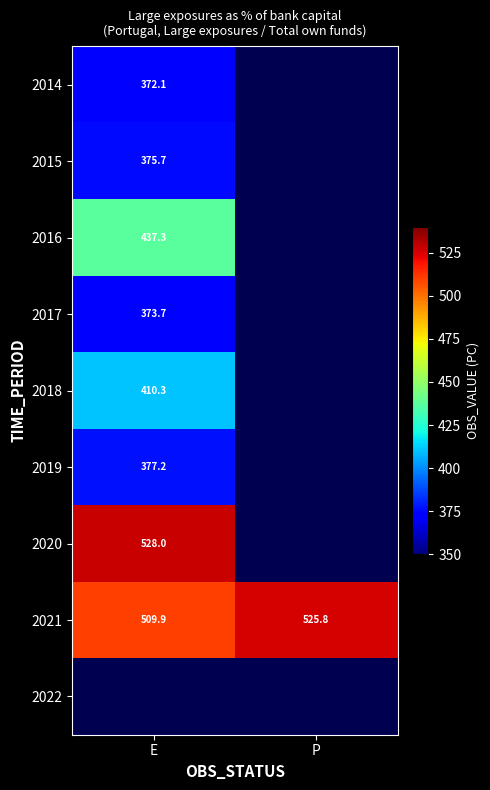

Which category has the lowest value in the 2021 series?

E